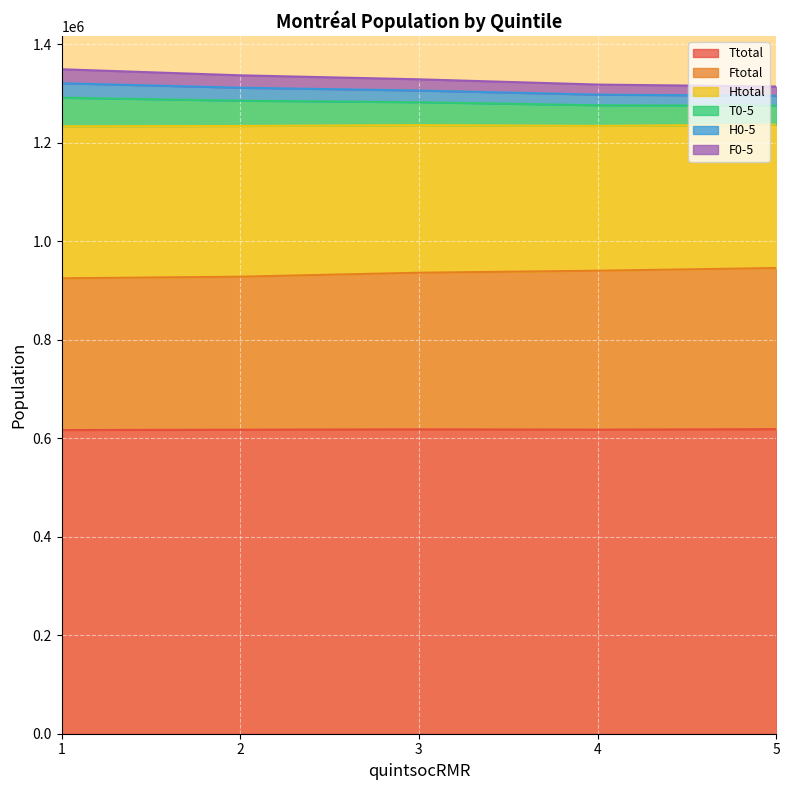

What is the highest value of the Ttotal series?

618505